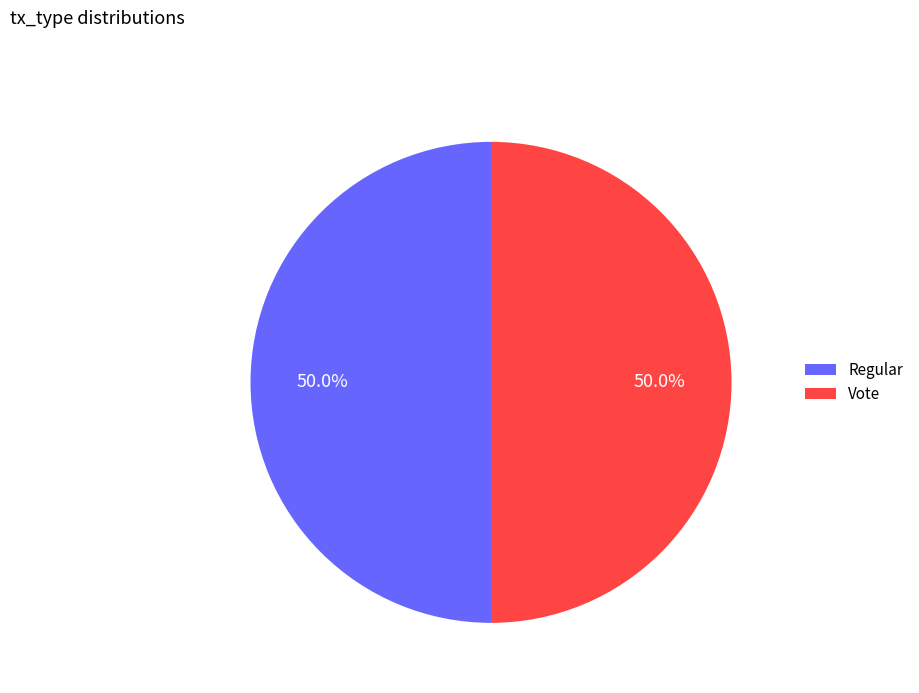

What is the ratio of the value at Regular to the value at Vote?

1.0